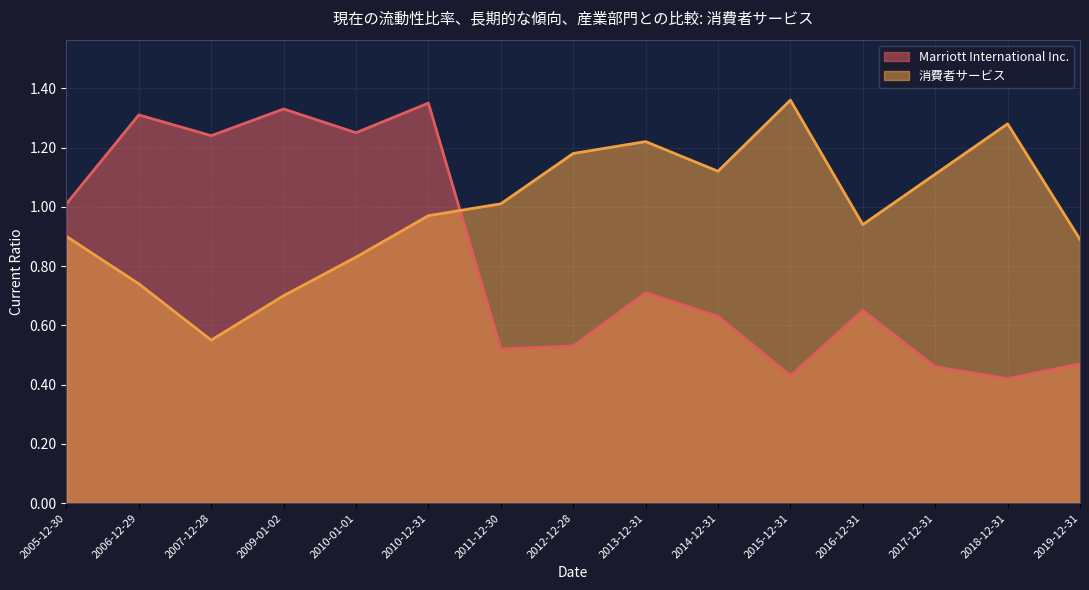

Read the 消費者サービス value at 2016-12-31.

0.9